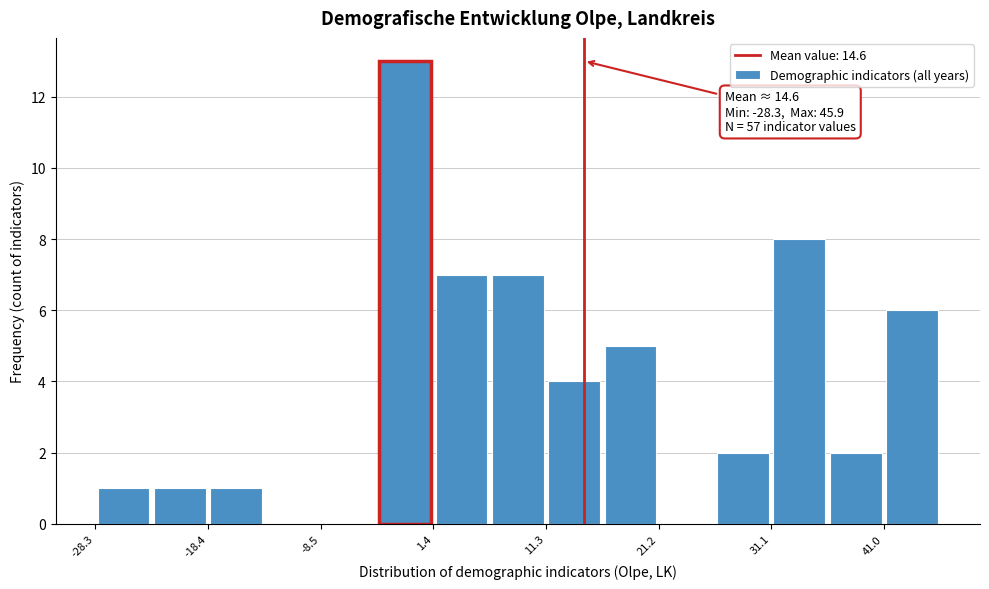

Which range on the x-axis has the tallest bar?

-4 to 1